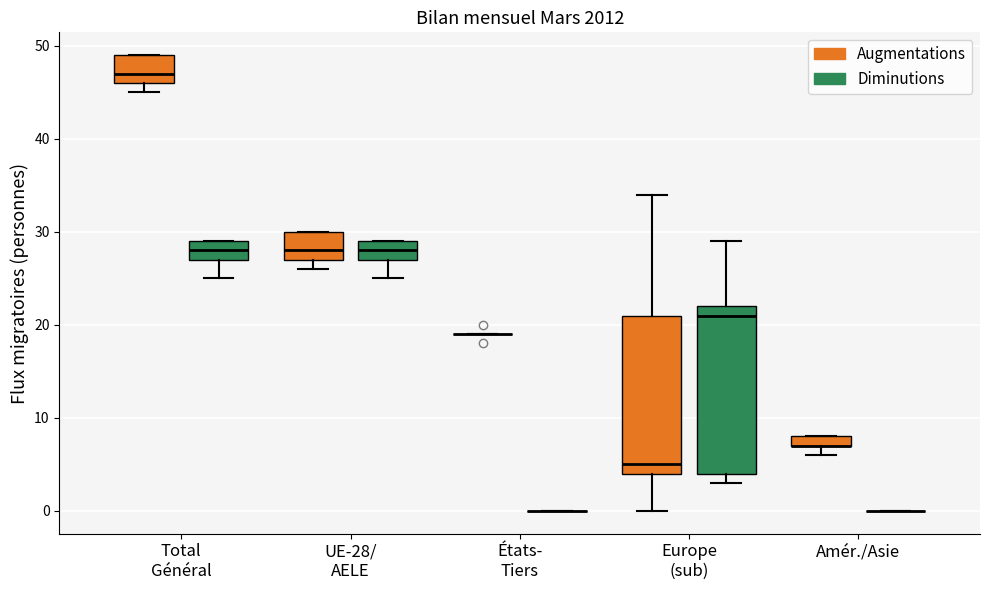

Which box is the tallest, from its lower edge to its upper edge?

Europe (sub) (Diminutions)